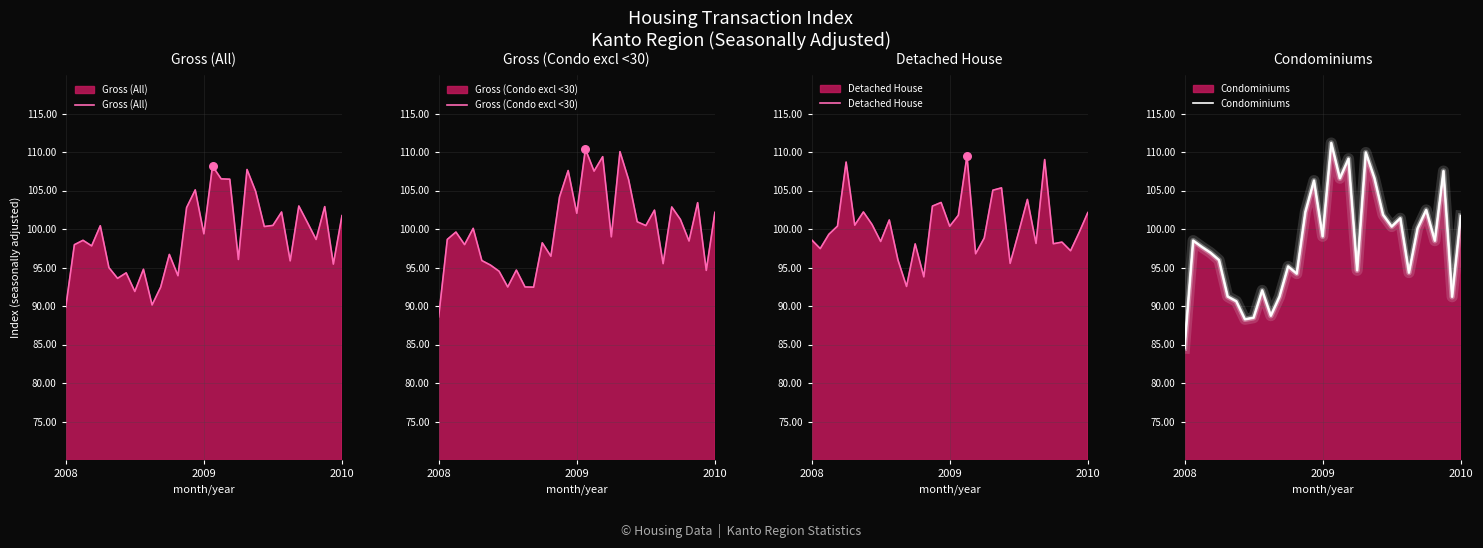

Is the value of Gross (Condo excl <30) at 20 greater than the value of Detached House at 29?

Yes